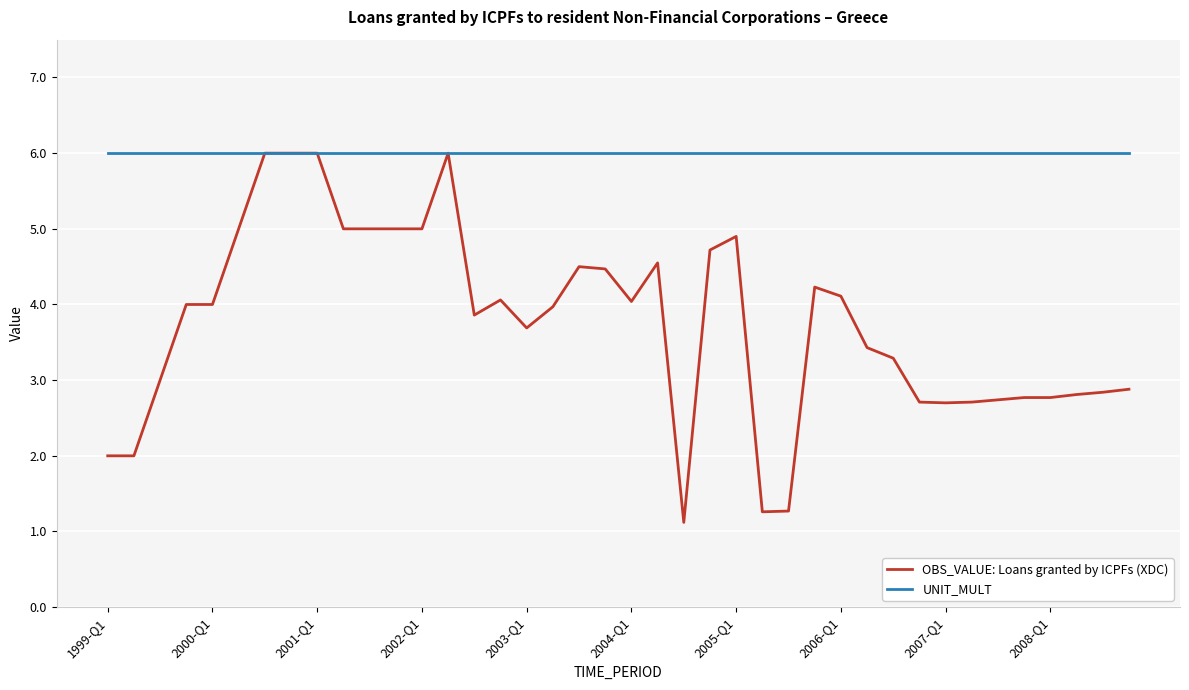

What is the highest value of the UNIT_MULT series?

6.0